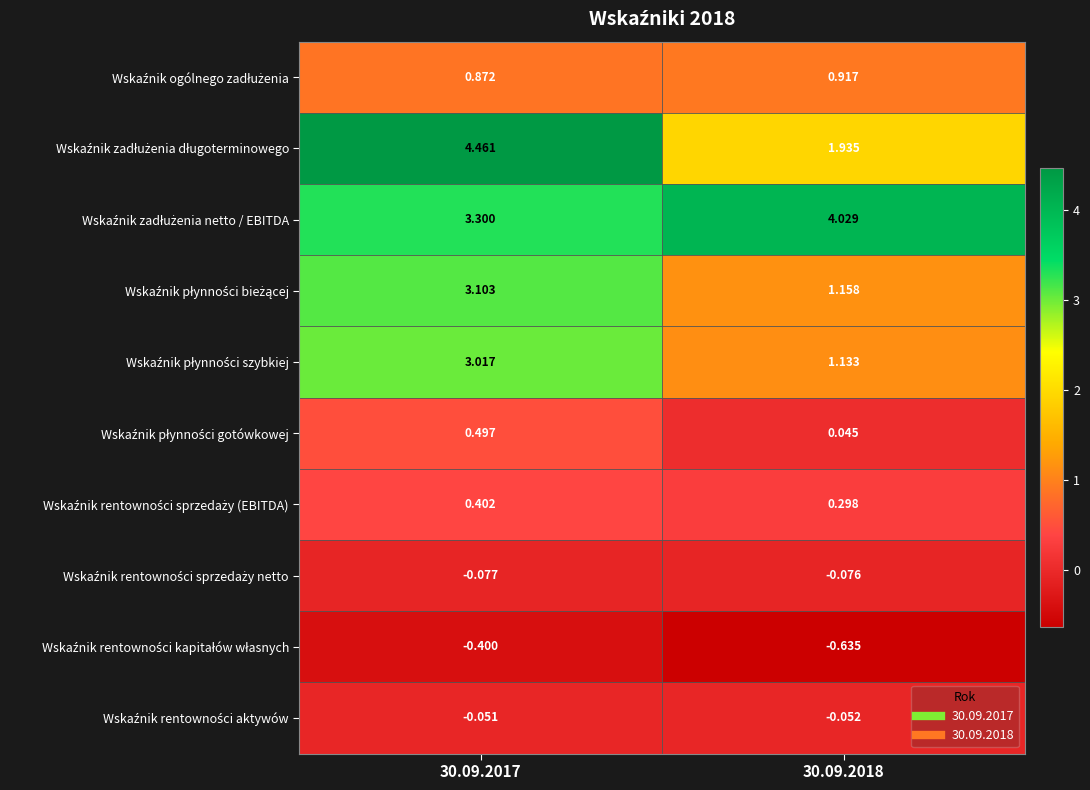

Which label corresponds to the smallest value in the chart?

30.09.2018